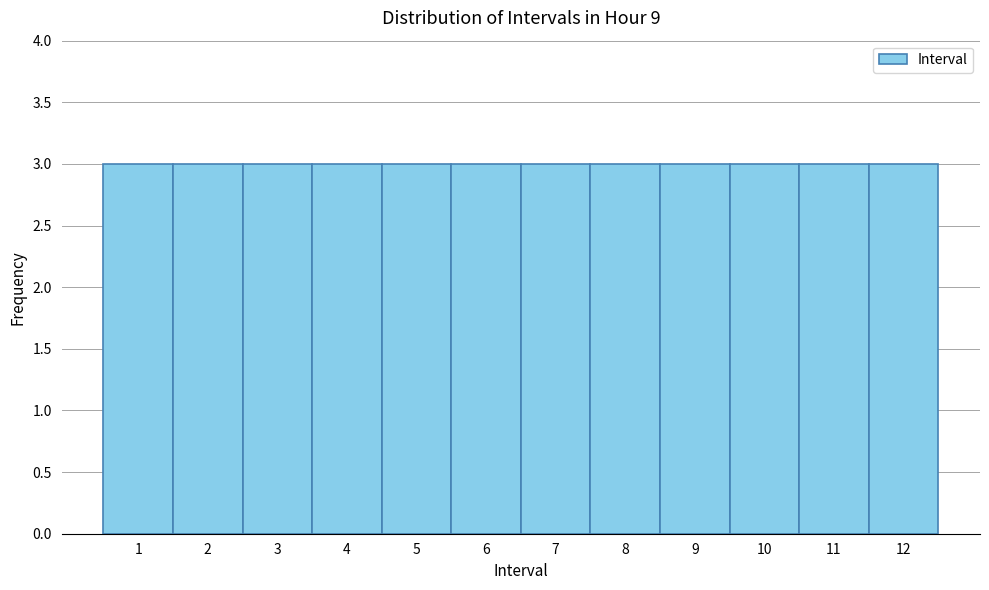

Reading left to right, list every bar in this chart as the range it spans on the x-axis followed by its height. The values are not printed on the chart, so give them approximately, as read against the axis.

0.5 to 1.5: 3
1.5 to 2.5: 3
2.5 to 3.5: 3
3.5 to 4.5: 3
4.5 to 5.5: 3
5.5 to 6.5: 3
6.5 to 7.5: 3
7.5 to 8.5: 3
8.5 to 9.5: 3
9.5 to 10.5: 3
10.5 to 11.5: 3
11.5 to 12.5: 3